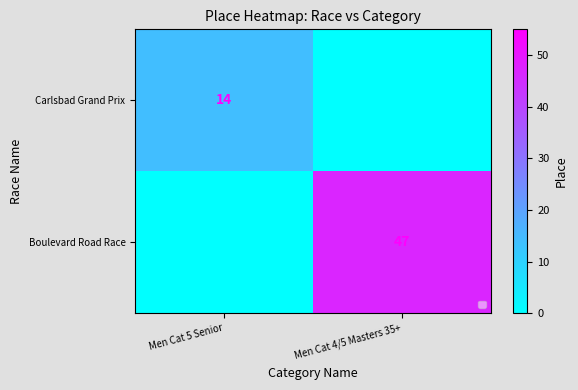

What is the highest value of the Carlsbad Grand Prix series?

14.0